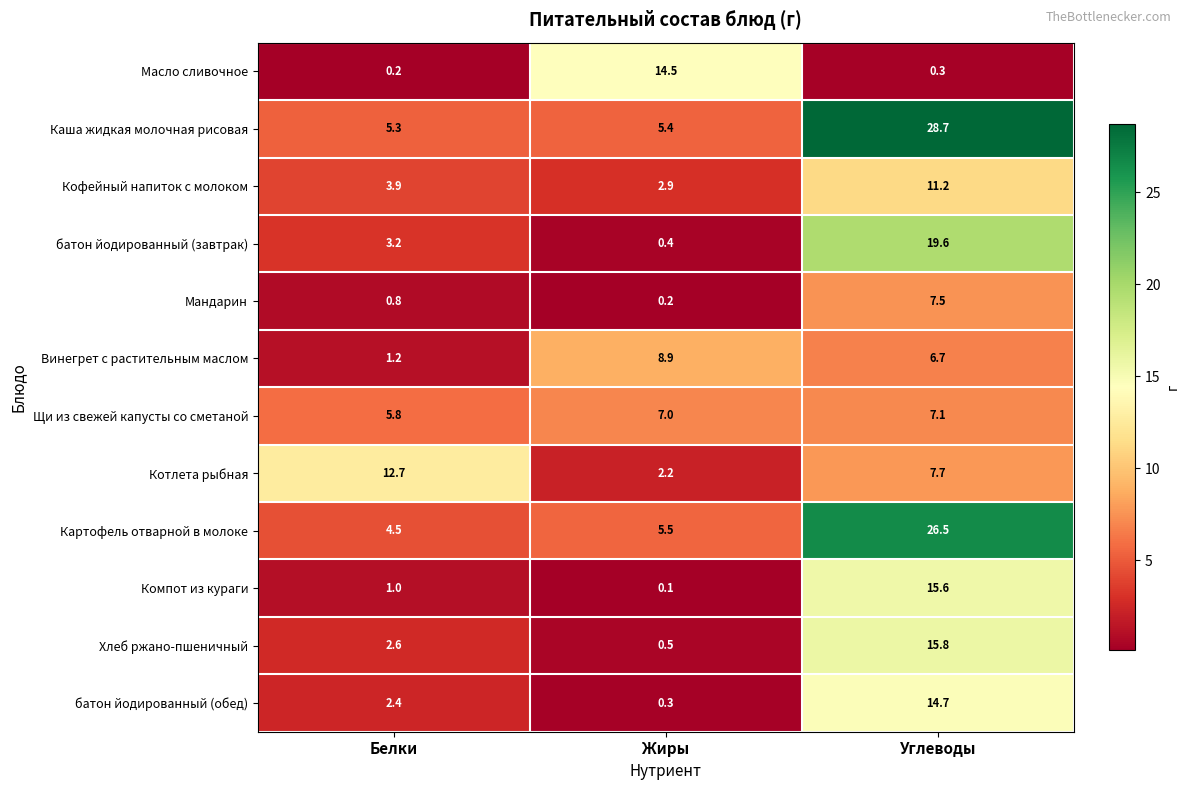

The value of Котлета рыбная at Жиры is 1.0. True or false?

False